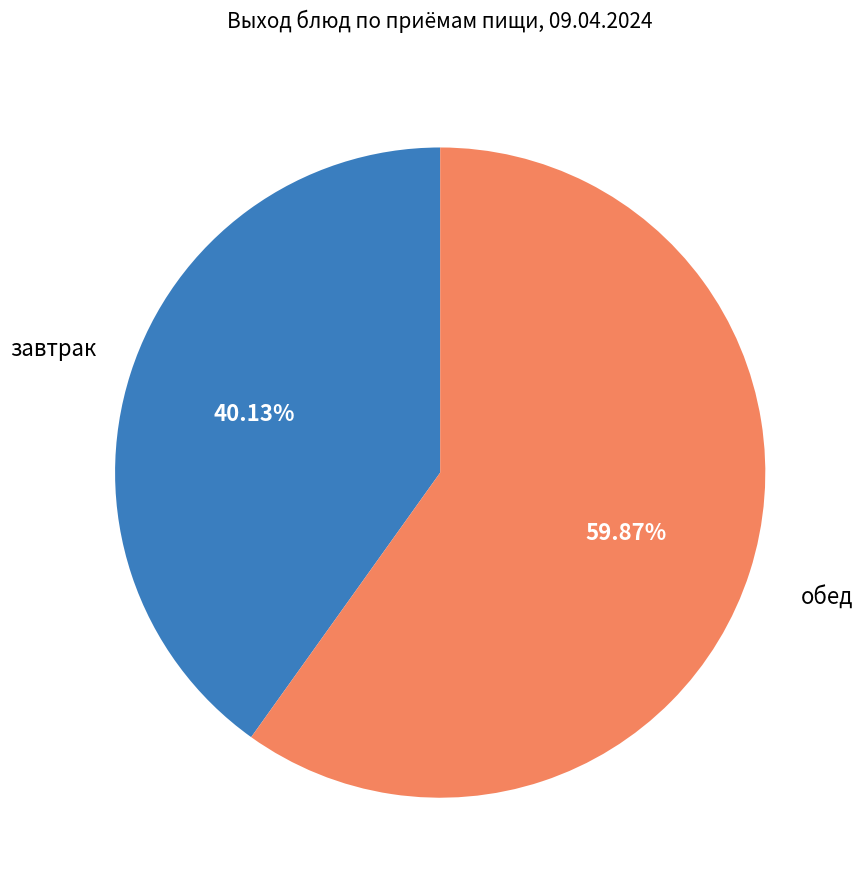

What is the ratio of the value at завтрак to the value at обед?

0.7